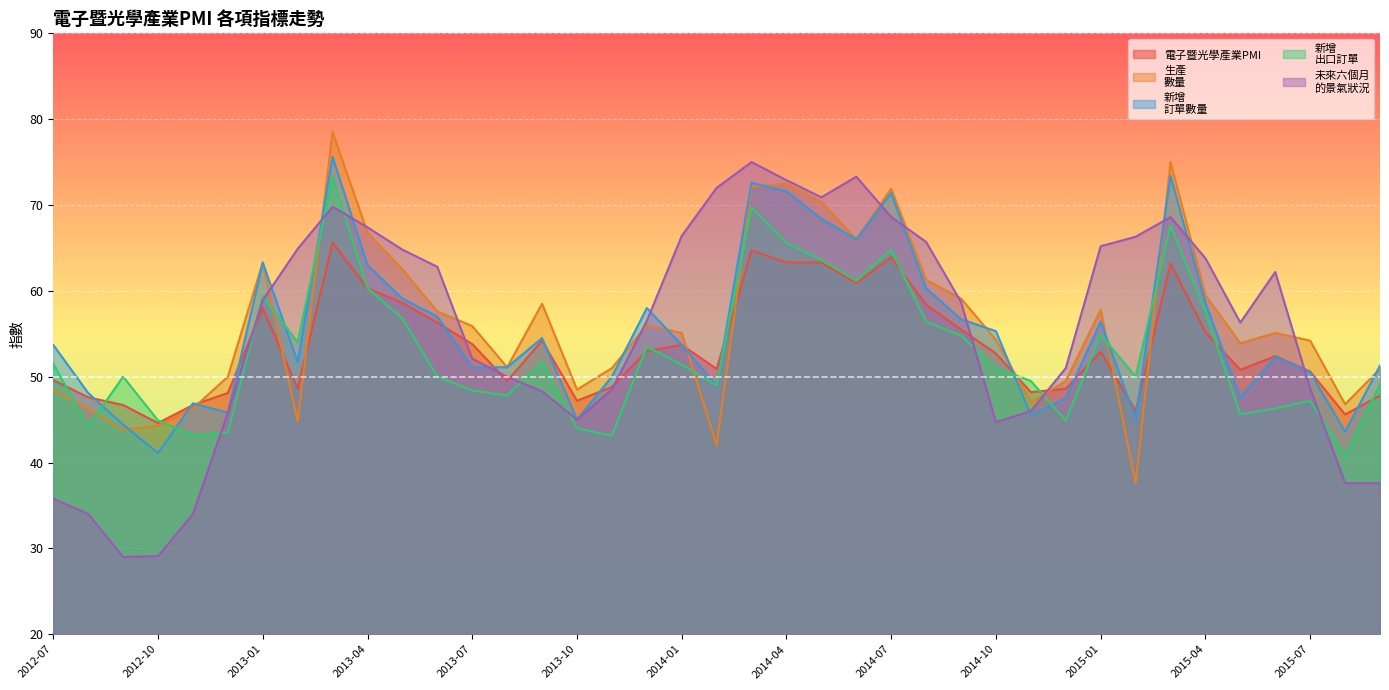

What is the total value across all series at 2012-10?

204.0